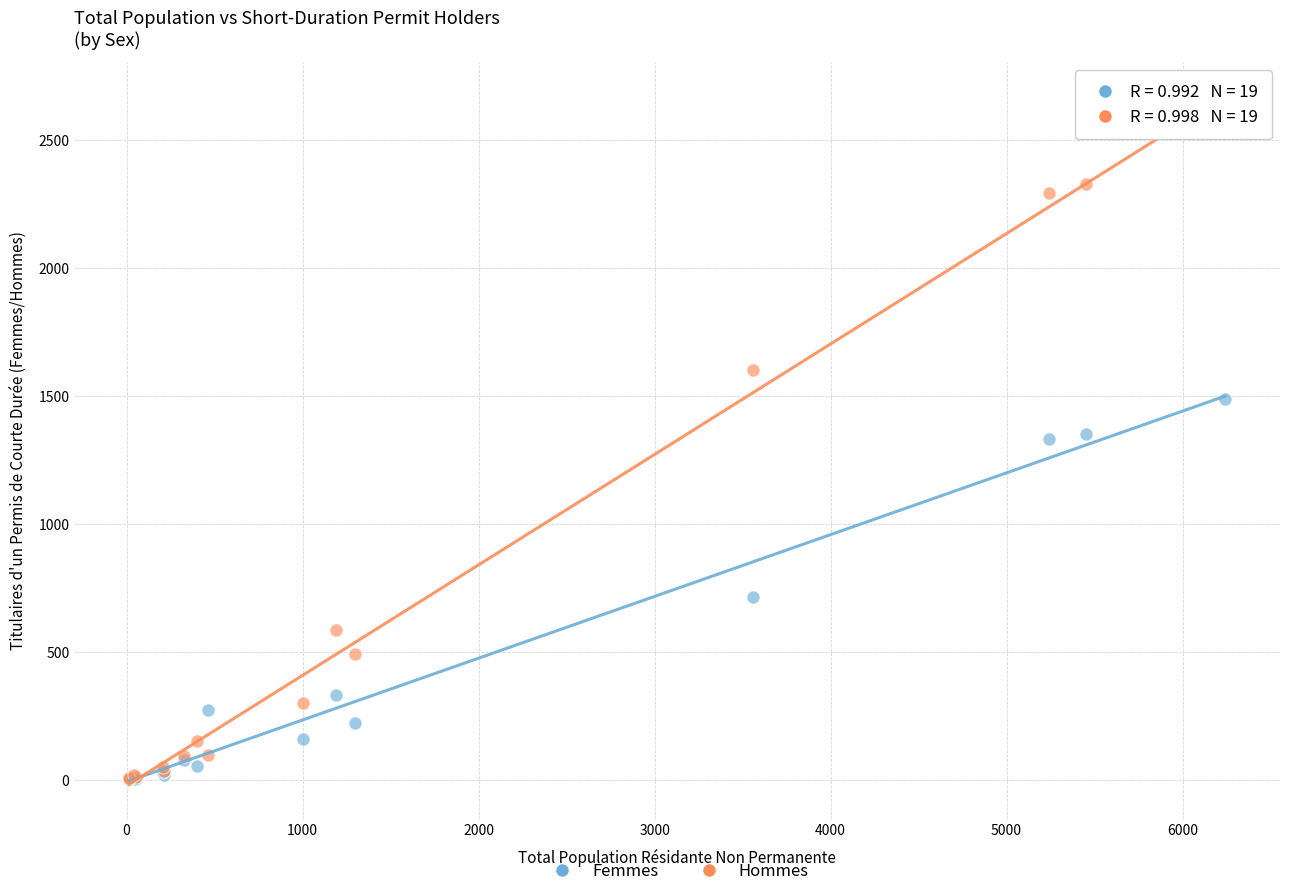

What are all the series names shown in the legend?

Femmes, Hommes